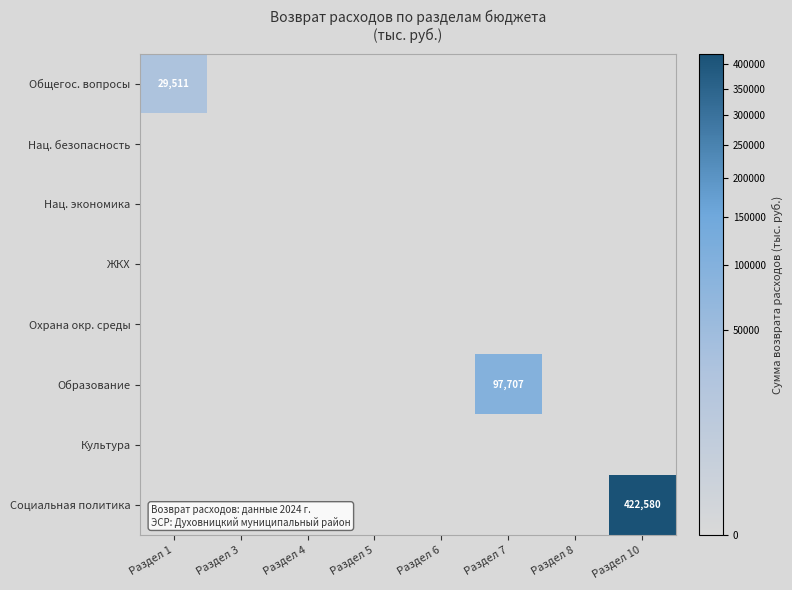

At how many categories does at least one series exceed 101332?

1